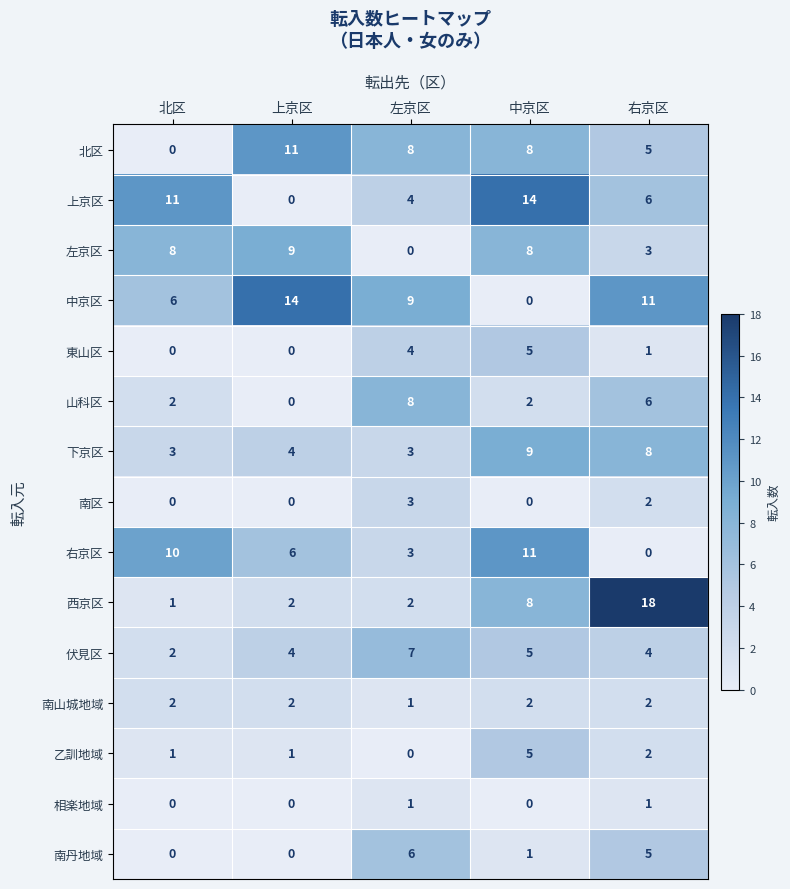

Where is 乙訓地域 nearest to the value 2?

右京区